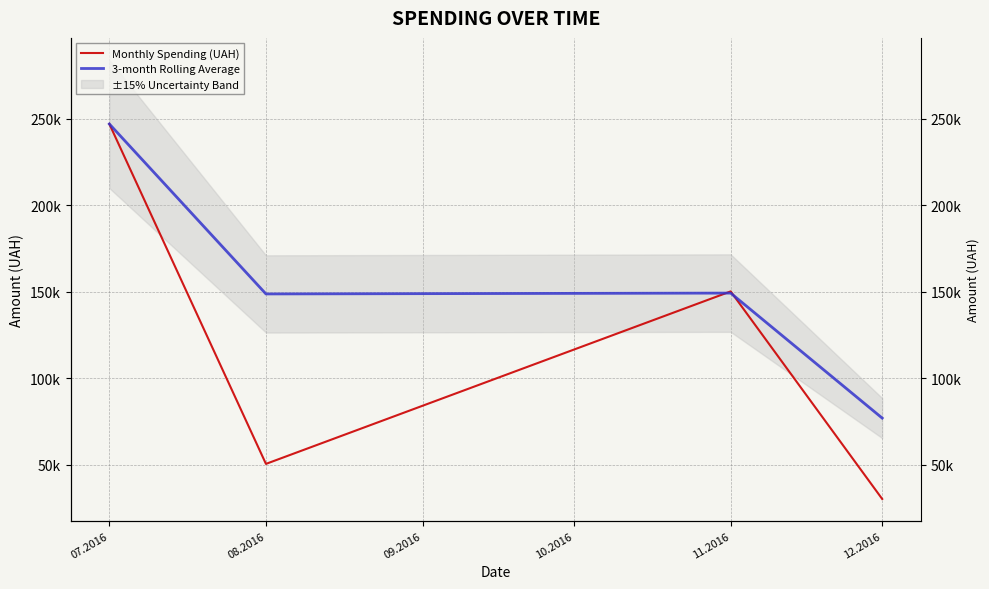

How many times do 3-month Rolling Average and Monthly Spending (UAH) cross each other?

2